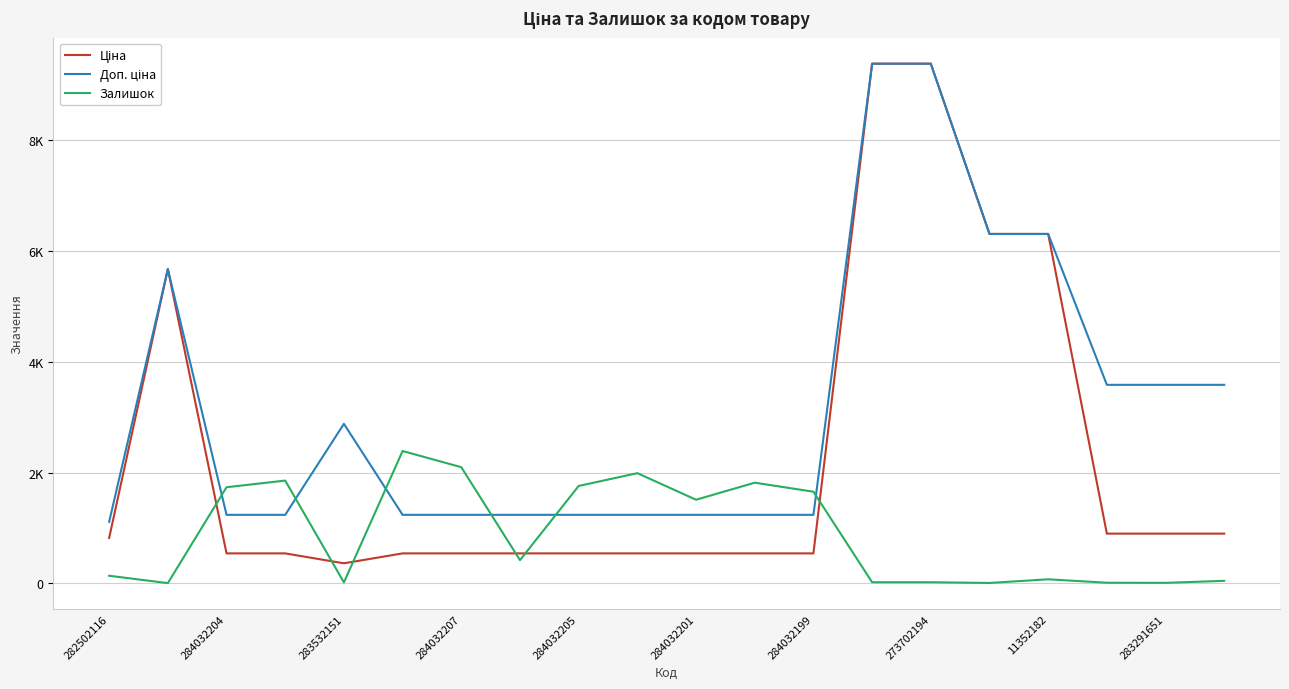

What is the smallest value displayed?

2.0